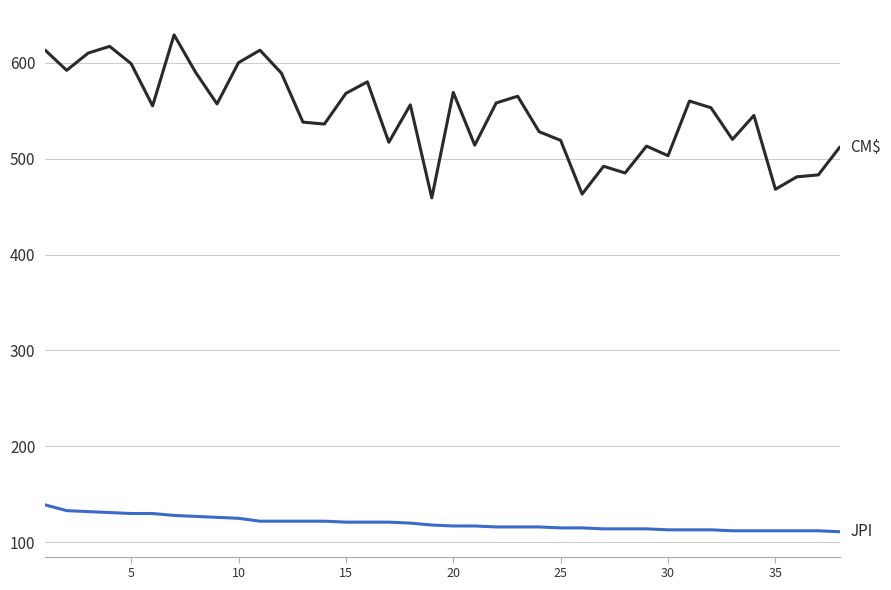

What is the greatest value displayed?

629